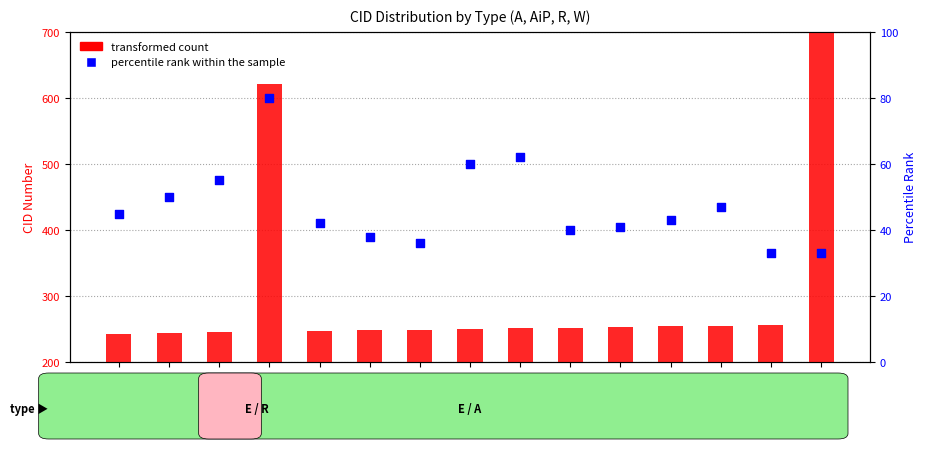

At how many categories does at least one series exceed 458?

2